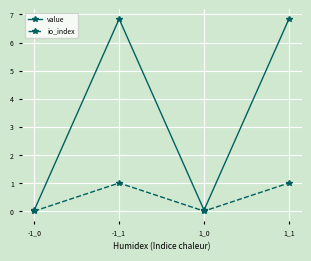

In value, how many points are higher than both neighbors (excluding endpoints)?

1